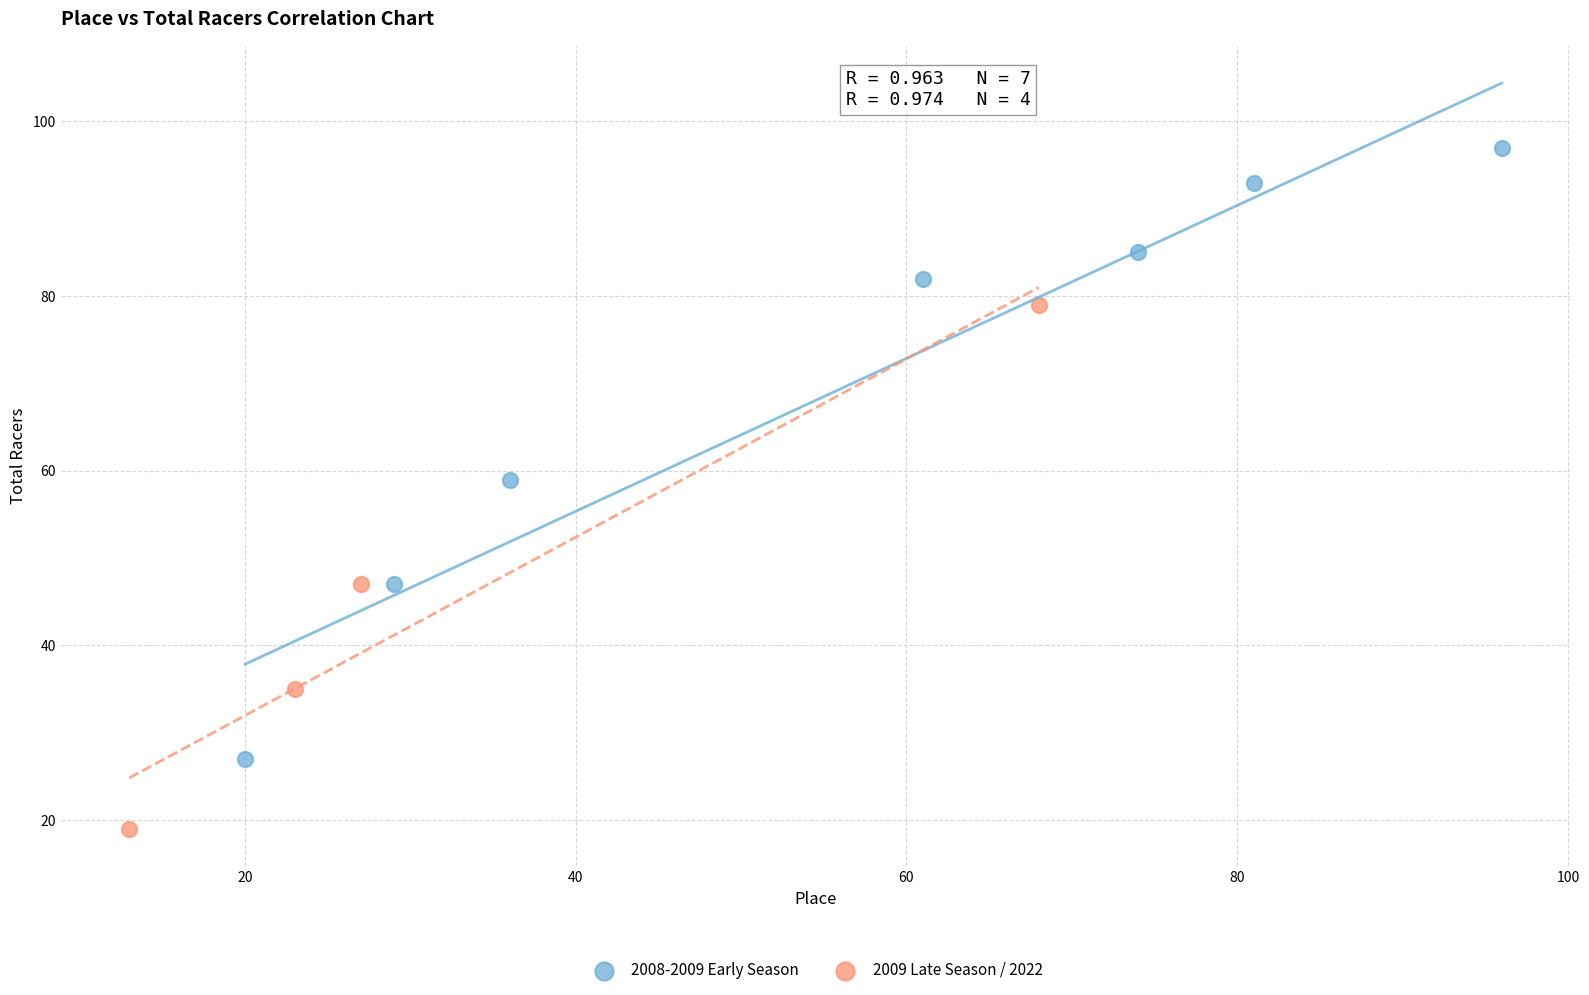

Which series has the widest spread of Y values?

2008-2009 Early Season